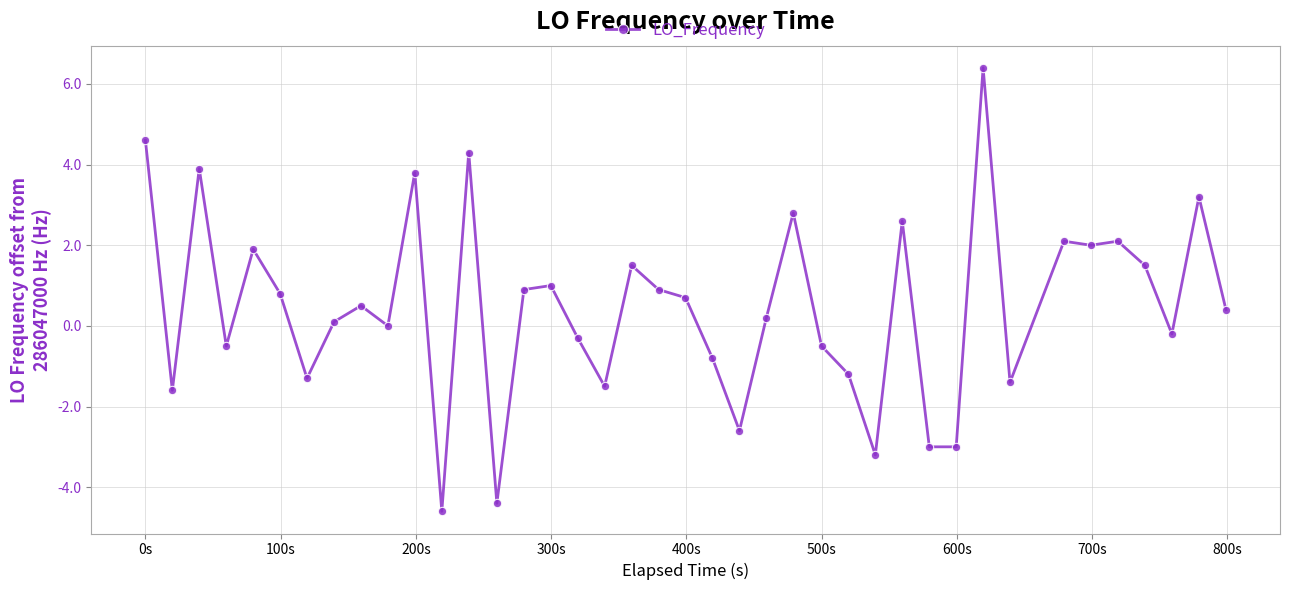

True or false: there are more than 1 points higher than both neighbors.

True